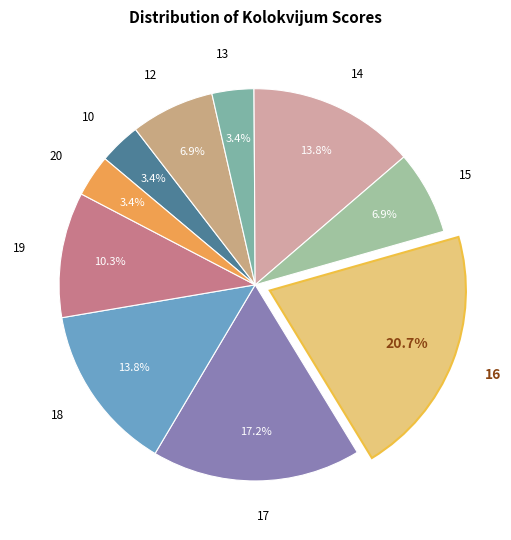

Approximately how many times larger is the value at 12 compared to 13?

2.0